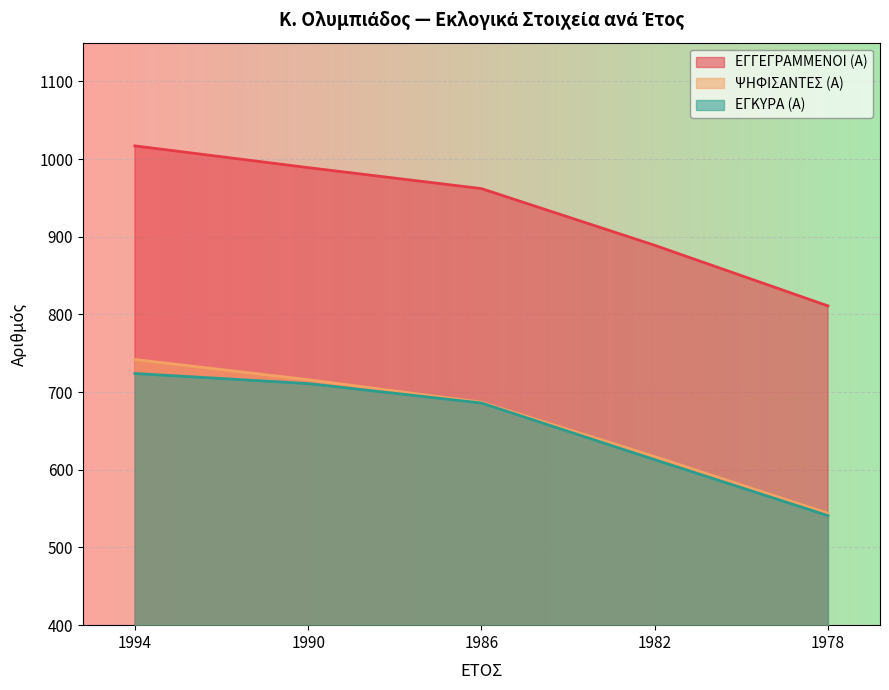

What is the difference between the maximum and minimum values in the ΕΓΚΥΡΑ (Α) series?

183